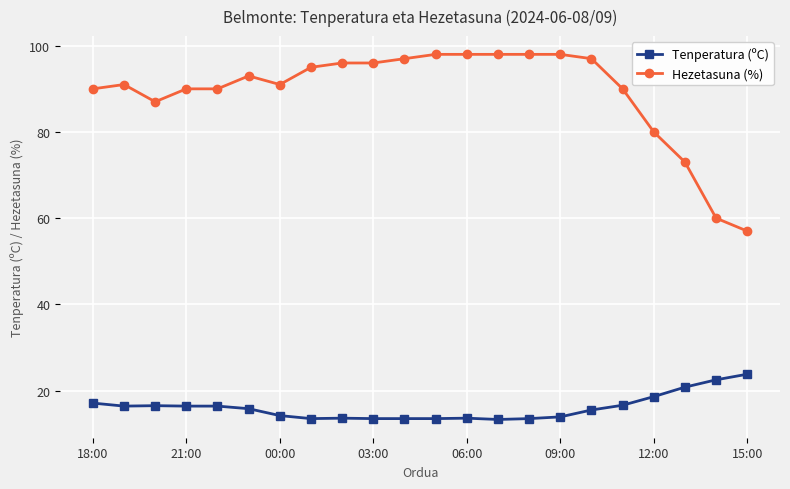

Does the chart display data point markers on the line(s)?

Yes